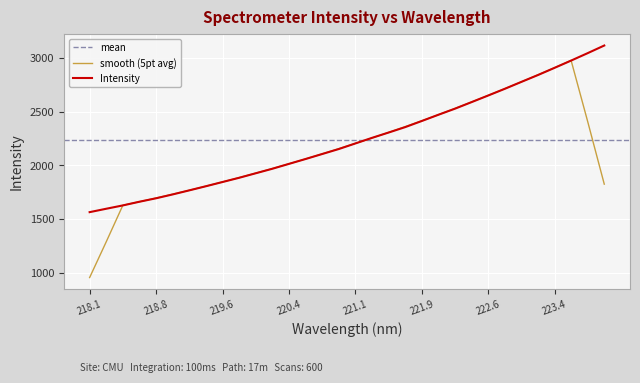

What is the label of the 10th point from the left?

219.7801